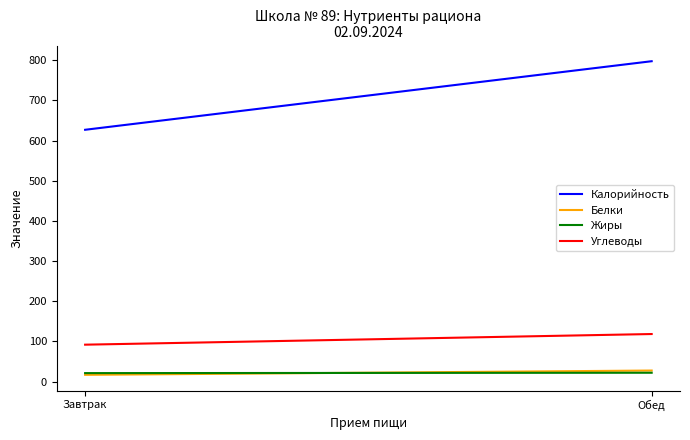

True or false: Углеводы has a value of 92.0 at Завтрак.

True